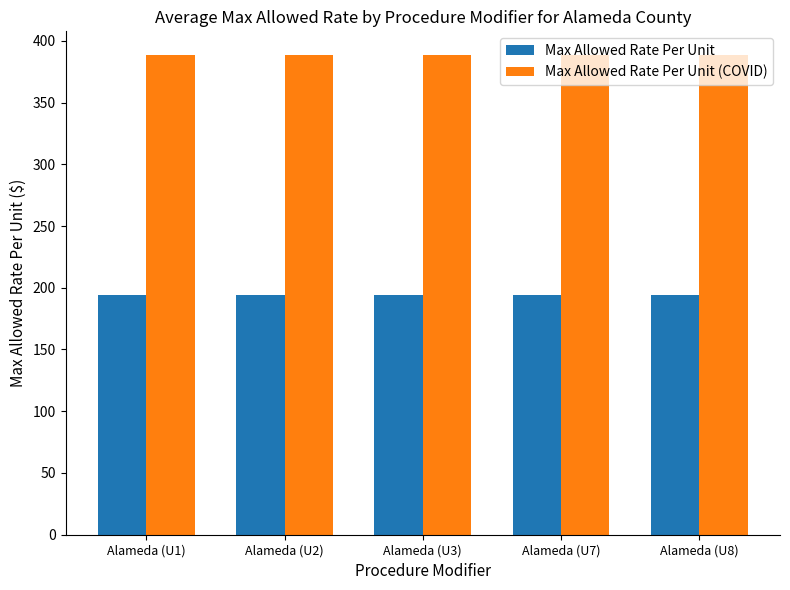

What position from the right is Alameda (U8)?

1